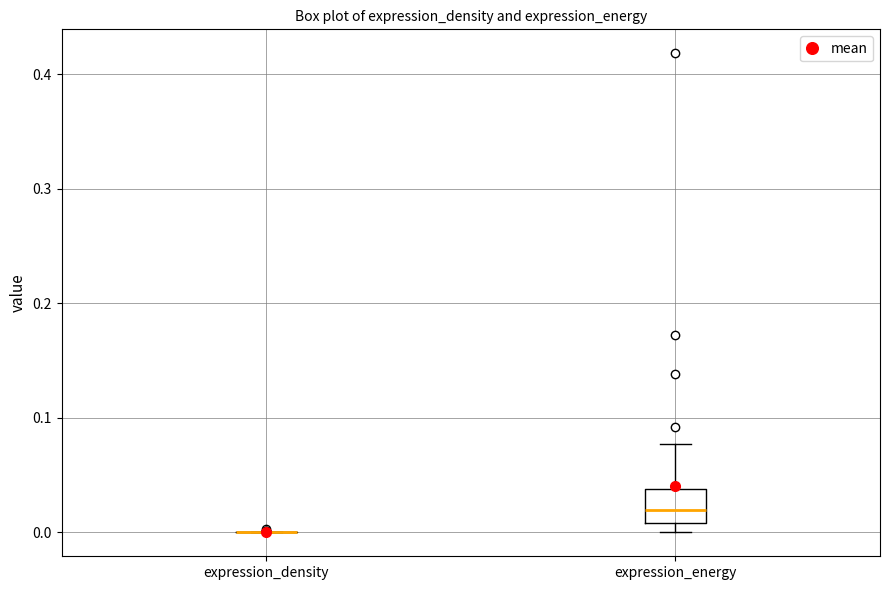

Reading left to right, read every box against the y-axis: the position of its median line, the range the box covers, and the ends of its whiskers. The values are not printed on the chart, so give them approximately, as read against the axis.

expression_density: box collapsed to a line at 0.00, whiskers 0.00 to 0.00
expression_energy: median 0.02, box 0.01 to 0.04, whiskers 0.00 to 0.08